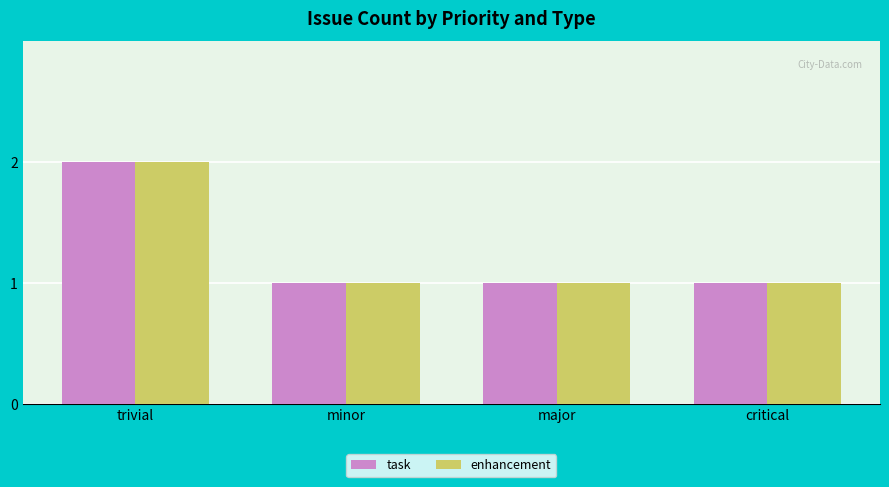

What is the maximum value shown in the chart?

2